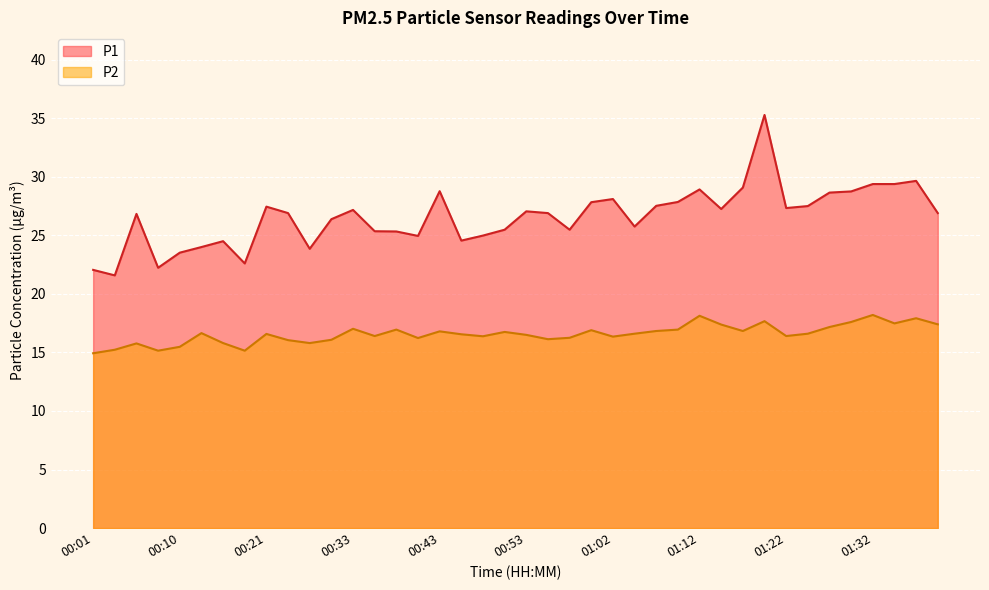

What is the approximate value of P2 at 00:21?

16.6